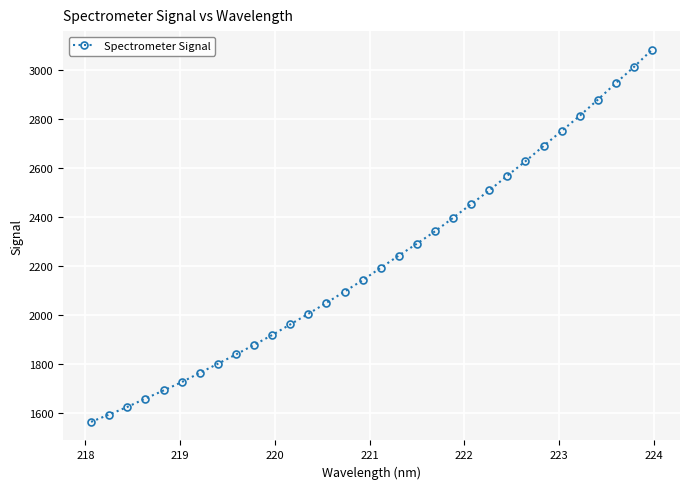

What is the value of the 23rd point from the left?

2509.2